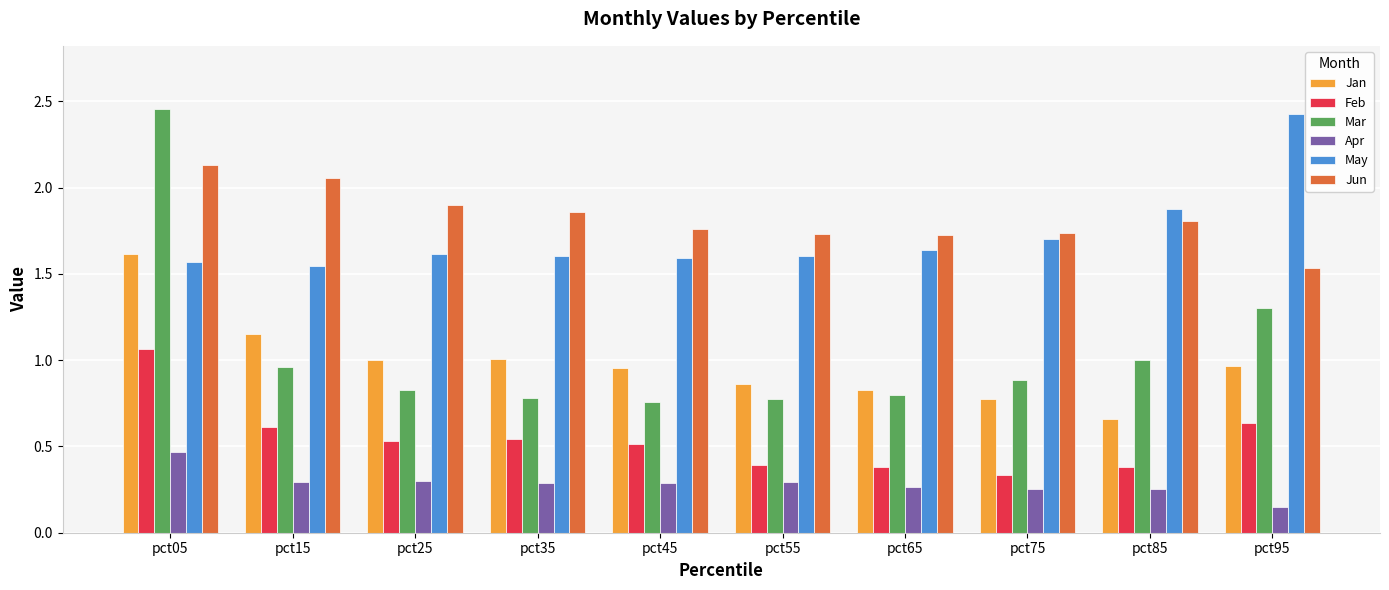

What are all the series names shown in the legend?

Jan, Feb, Mar, Apr, May, Jun